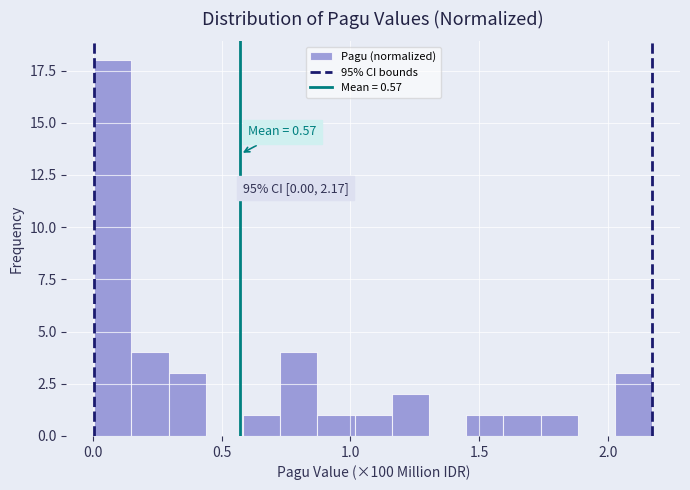

Around what value on the x-axis is the tallest bar? Give the approximate position of its centre, as read against the axis.

0.10